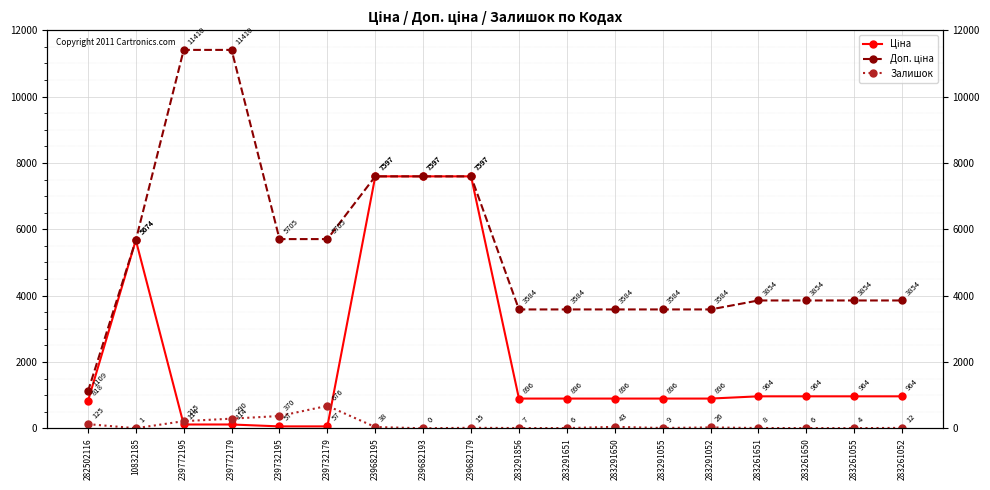

At how many categories does at least one series exceed 715?

18